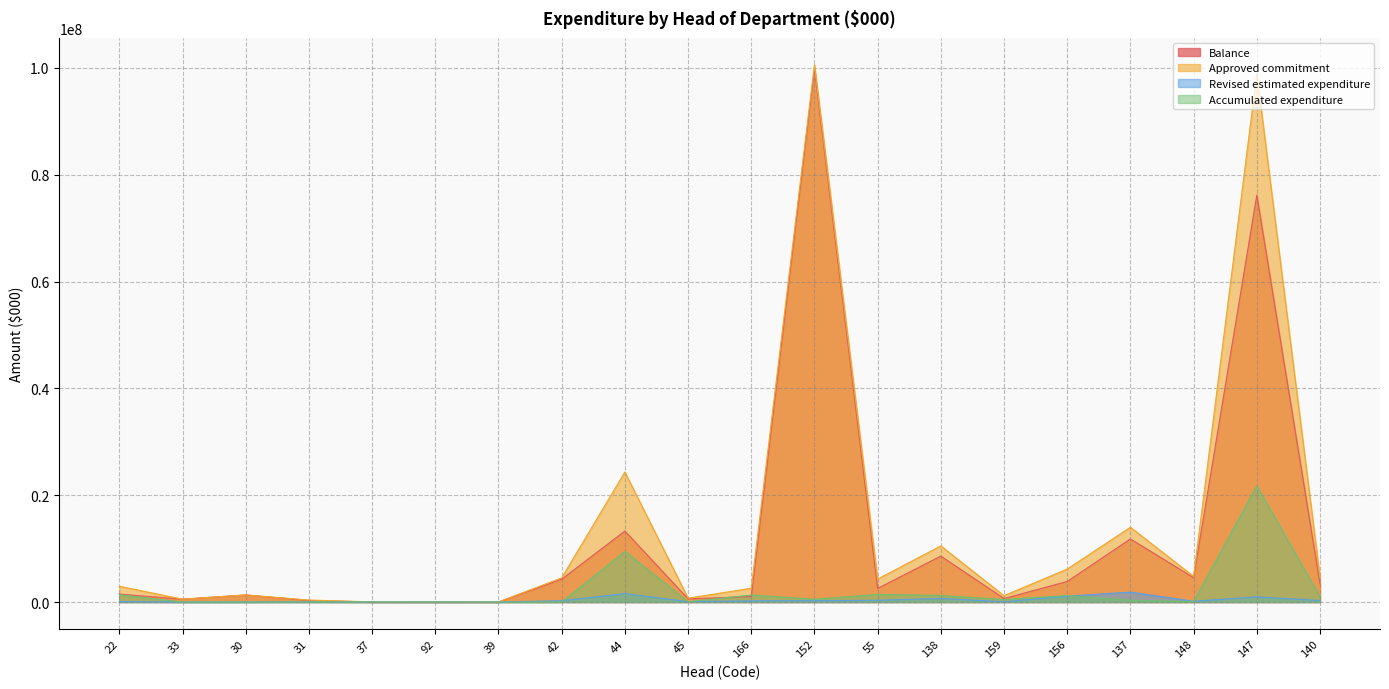

How many data points in Accumulated expenditure are less than 471254?

10